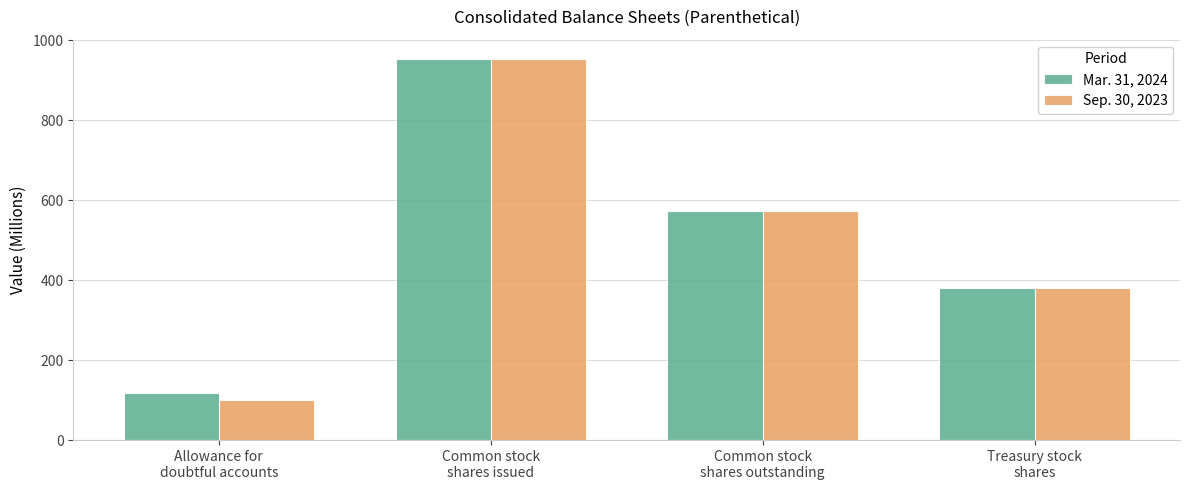

Rank the series at Common stock
shares outstanding from highest to lowest value.

Mar. 31, 2024, Sep. 30, 2023